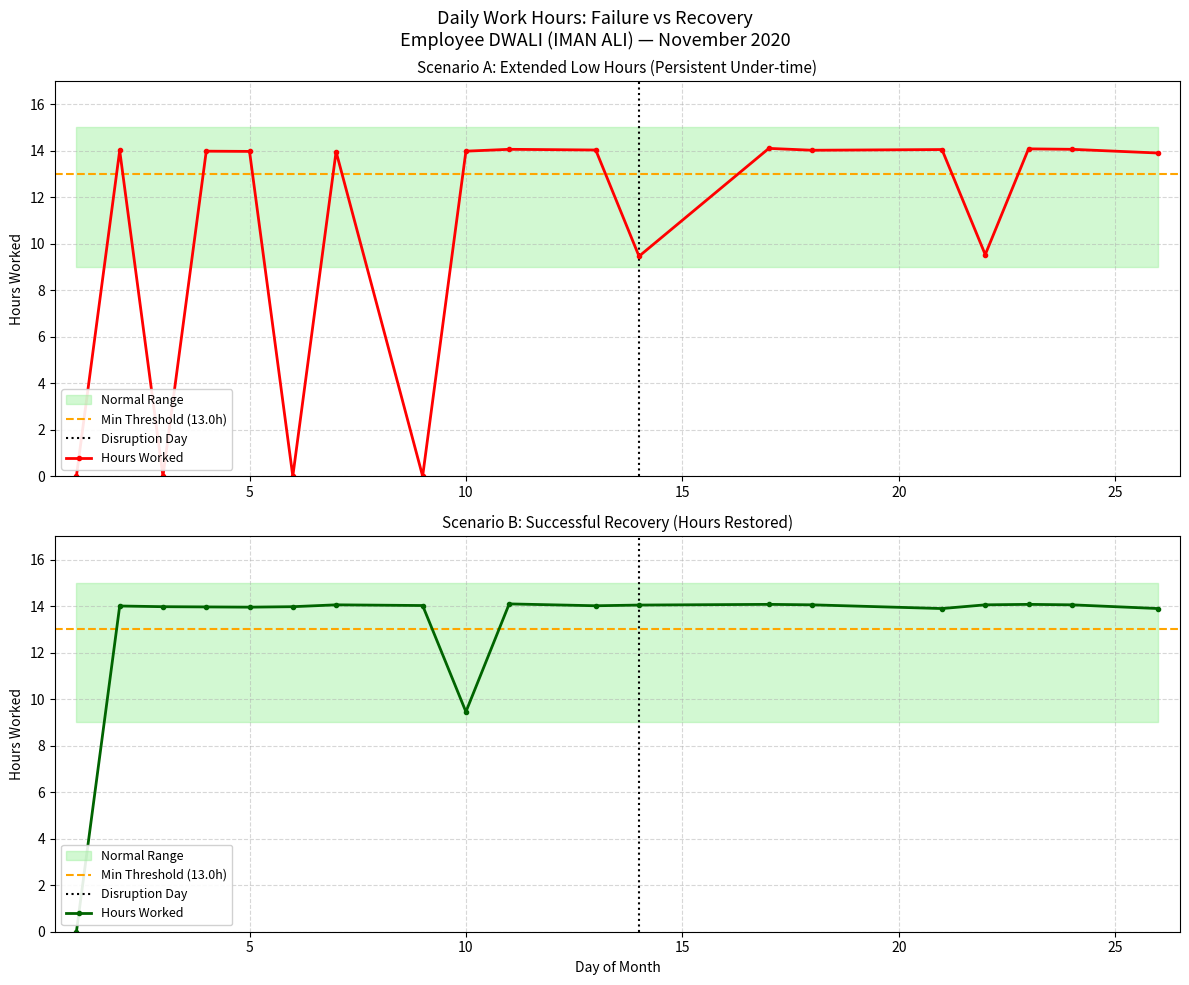

How many intersections are there between Hours Worked (Failure) and Hours Worked (Recovery)?

10